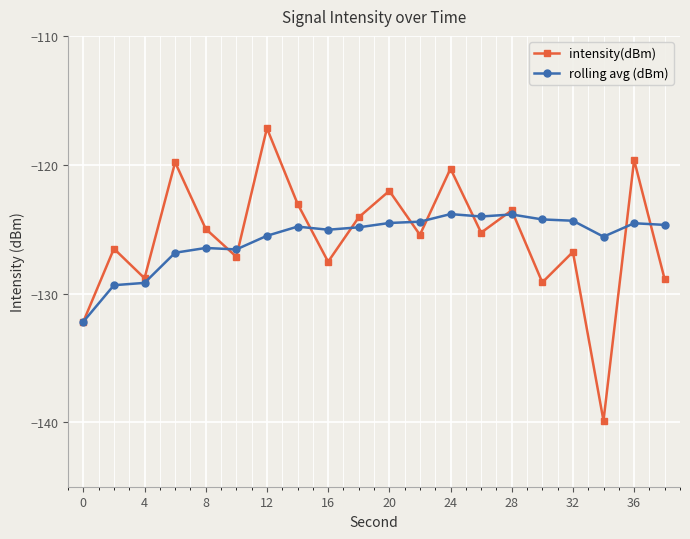

What is the greatest value displayed?

-117.2